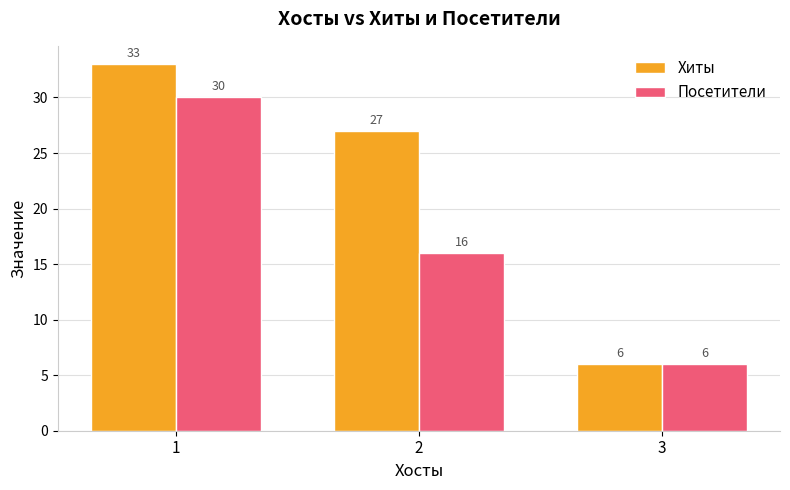

Is it true that Хиты equals 41 at 2?

False